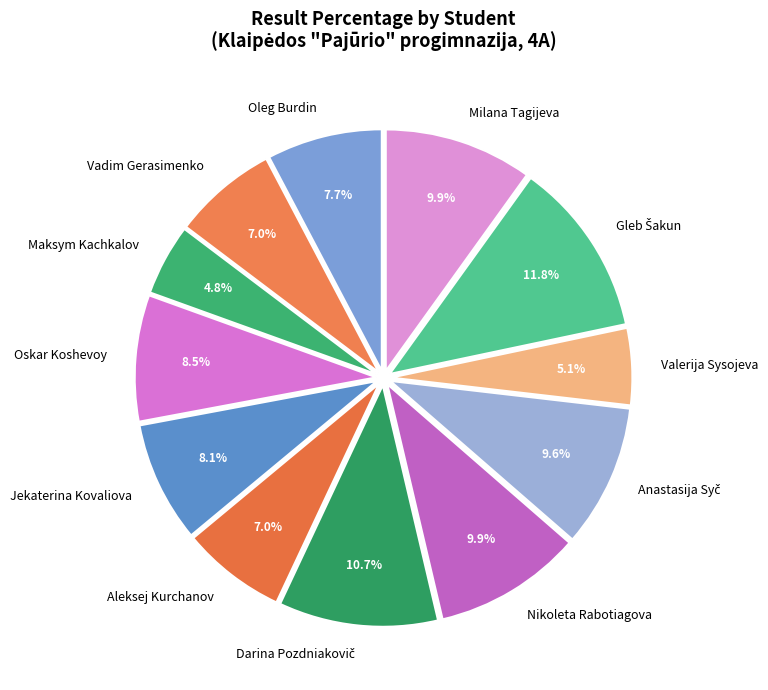

What portion of the pie excludes Aleksej Kurchanov?

93.0%